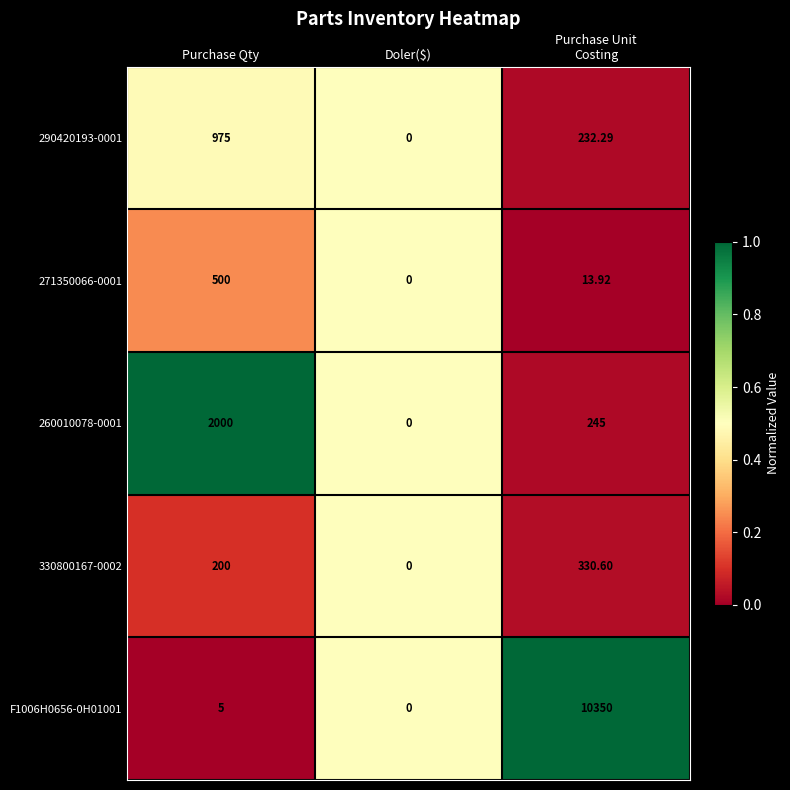

Which category has the lowest value in the 260010078-0001 series?

Doler($)